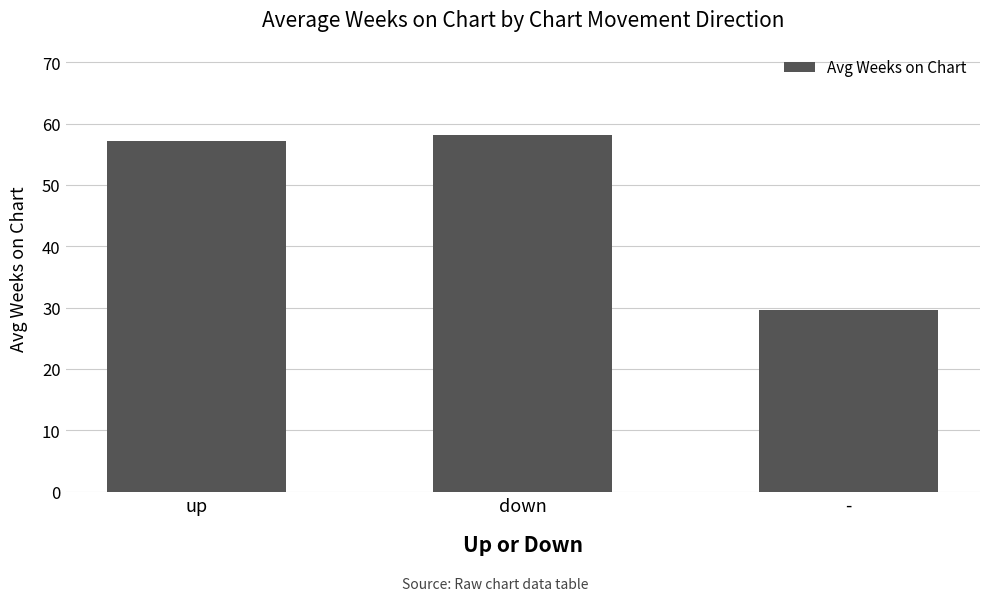

Approximately how many times larger is the value at - compared to down?

0.5